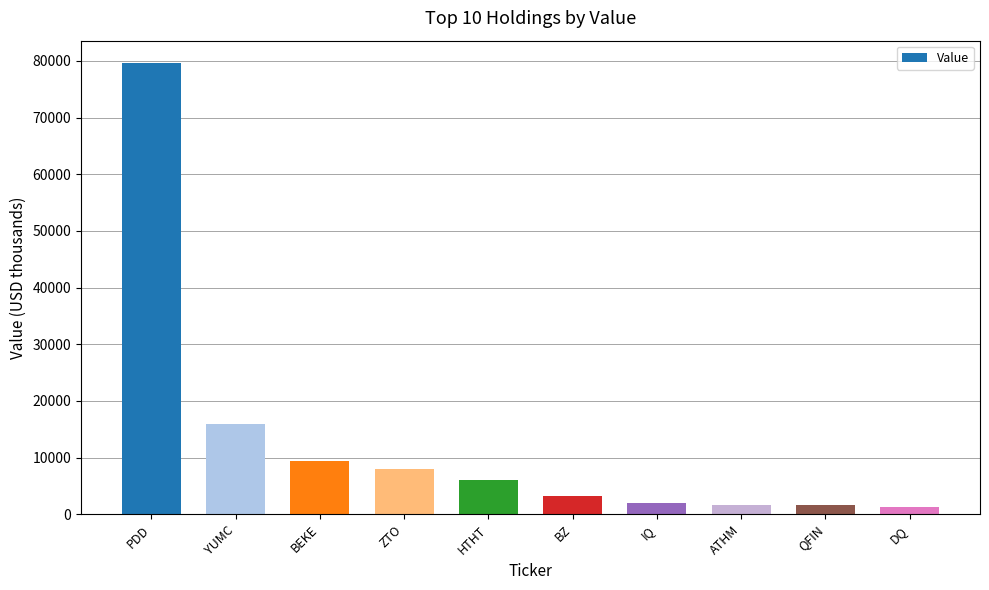

Between ATHM and BZ, which is larger?

BZ